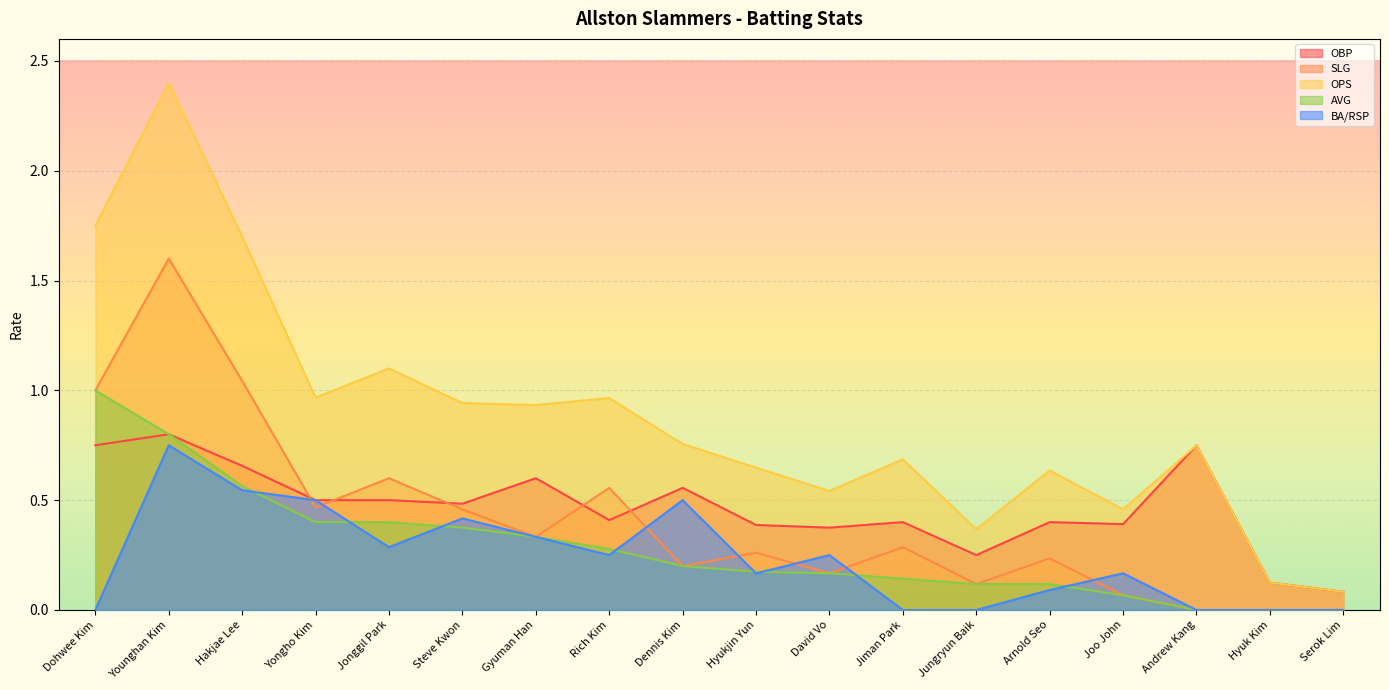

Which series has the largest total across all categories?

OPS